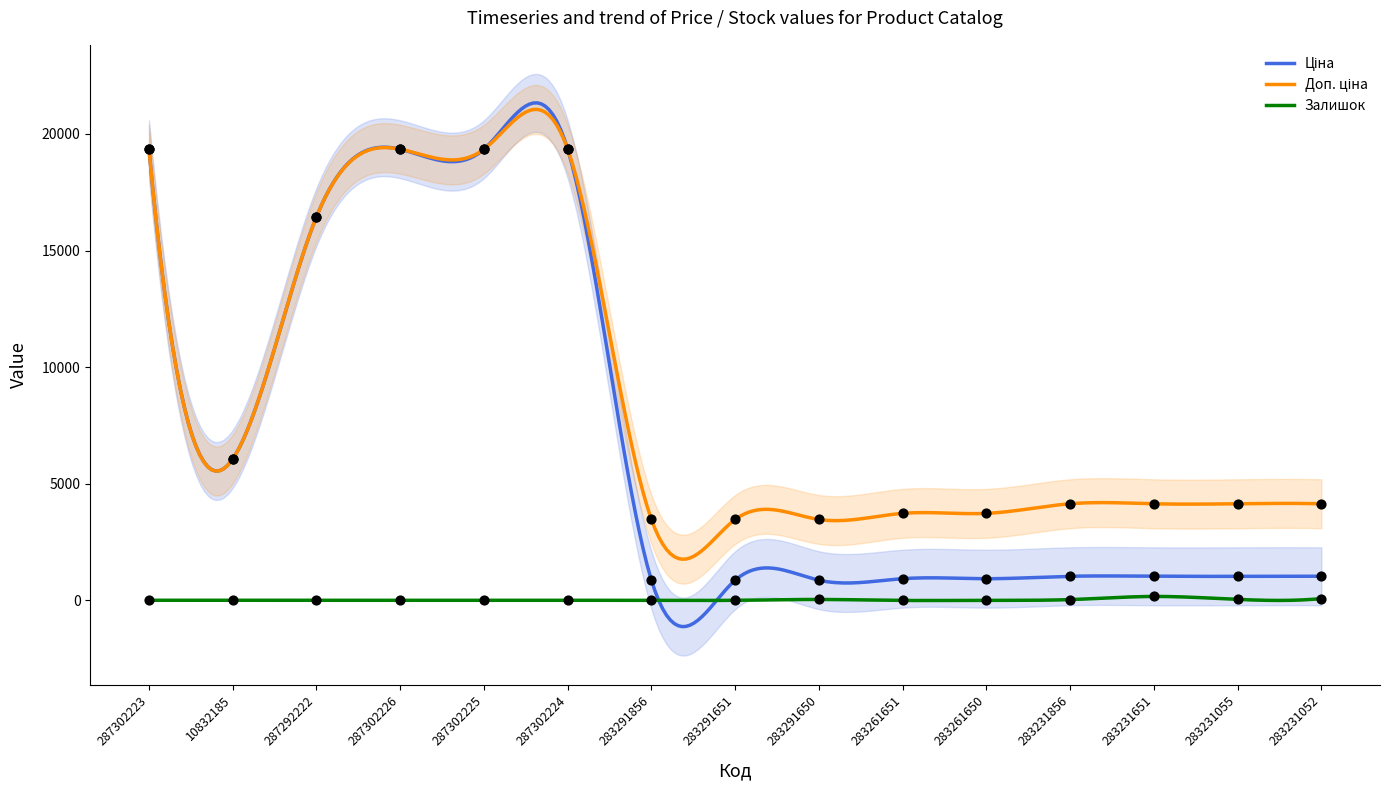

At which category is the sum across all series the highest?

287302223